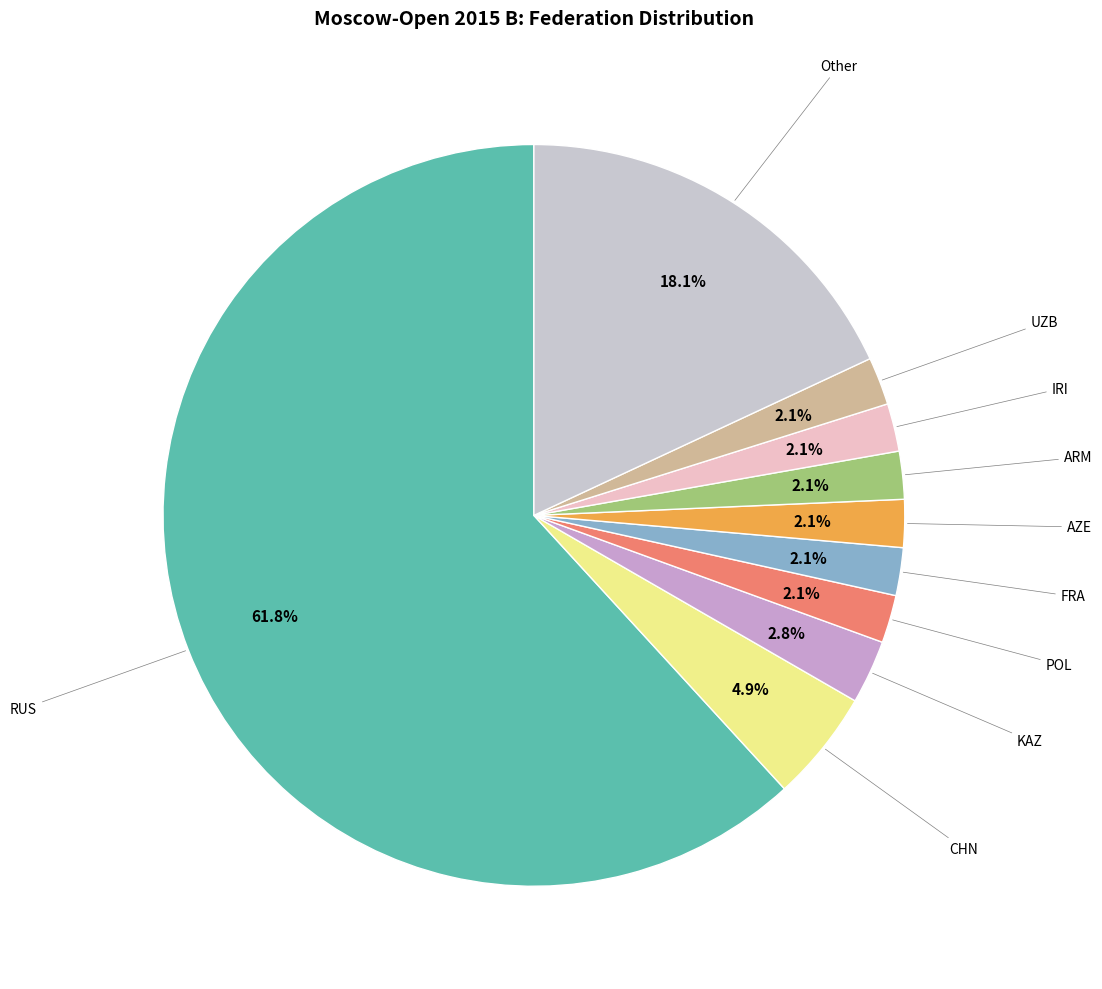

Does AZE account for over 50% of the chart?

No